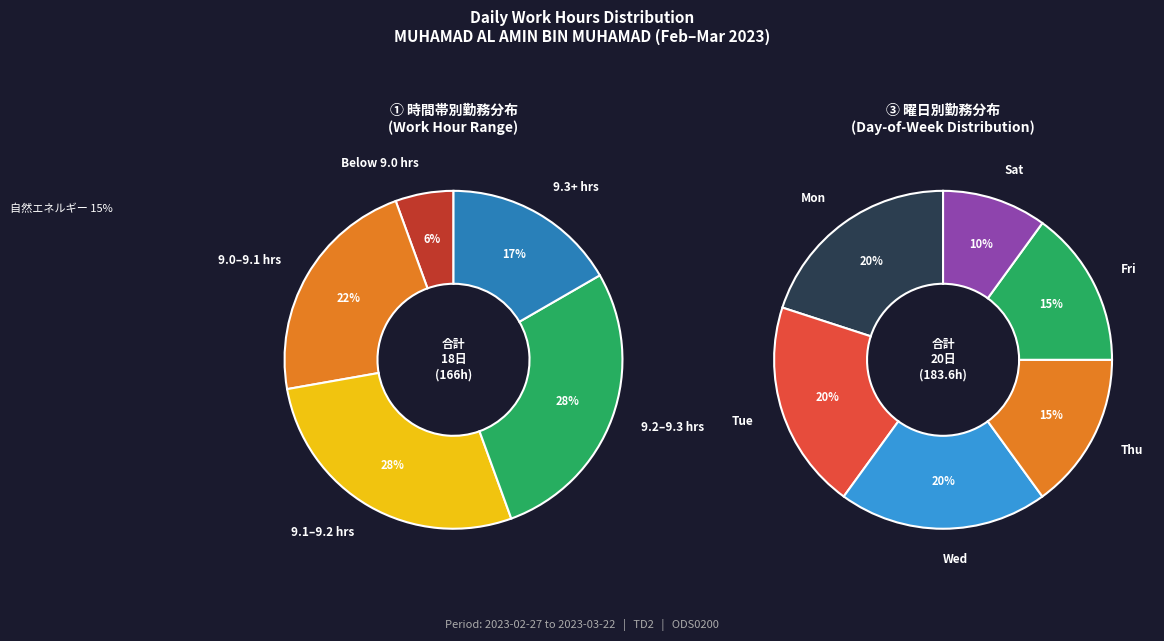

Is 11-Sat the majority of the pie?

No